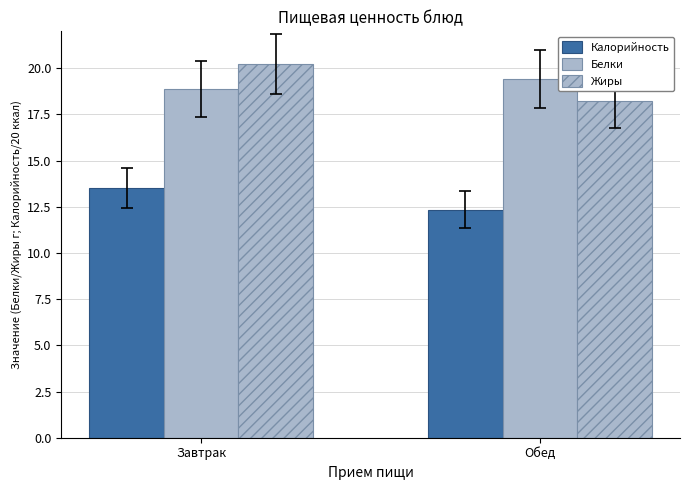

What is the total value across all series at Обед?

50.0